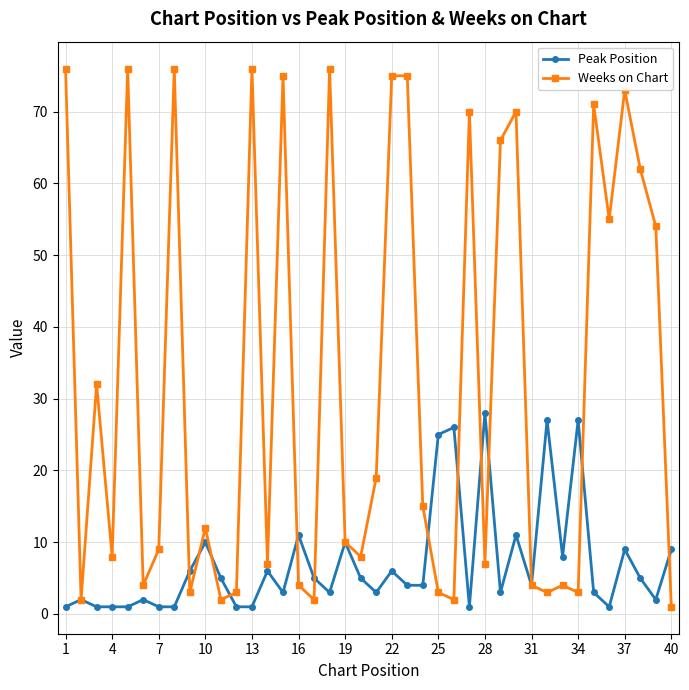

What is the highest value of the Peak Position series?

28